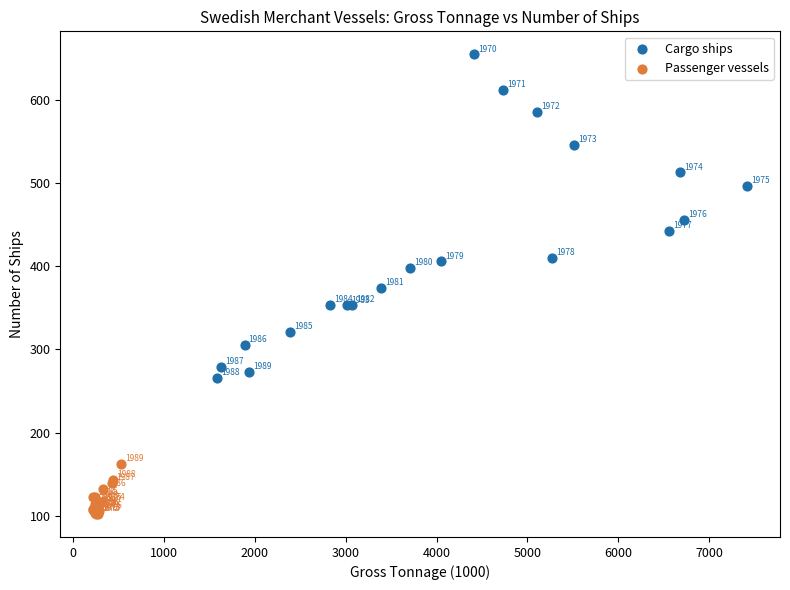

Which series has the largest Y range (max minus min)?

Cargo ships